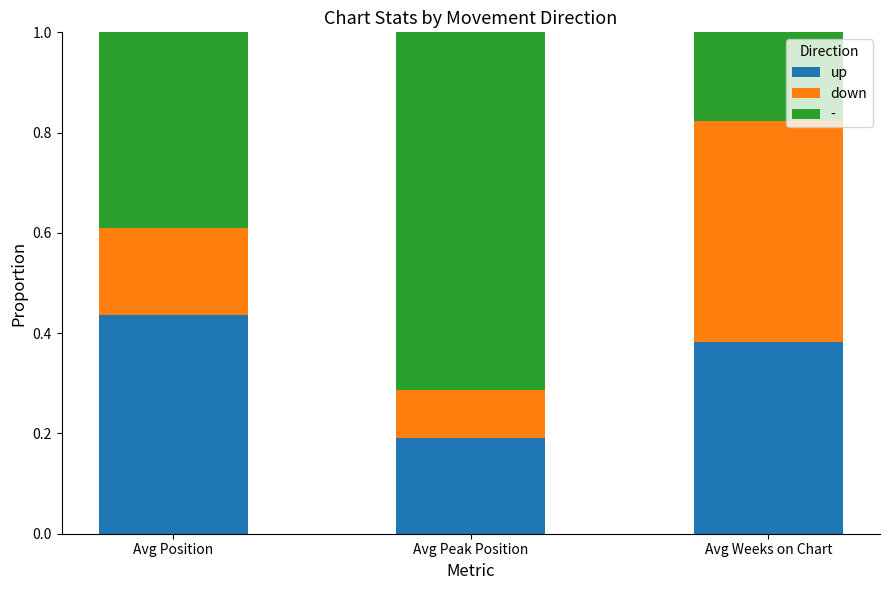

What is the total value across all series at Avg Peak Position?

1.0